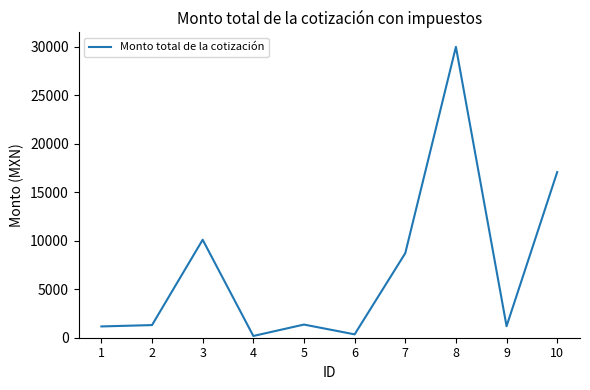

Is it true that the value at 3 is 3831.2?

False